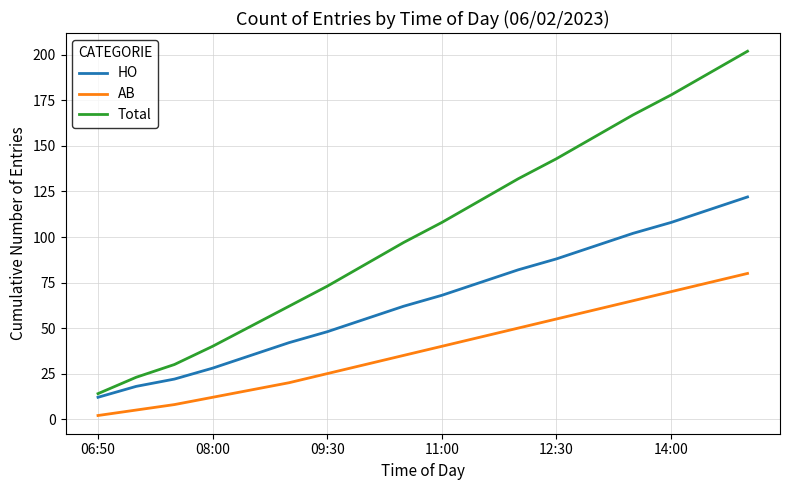

Which series has the largest range (max minus min)?

Total